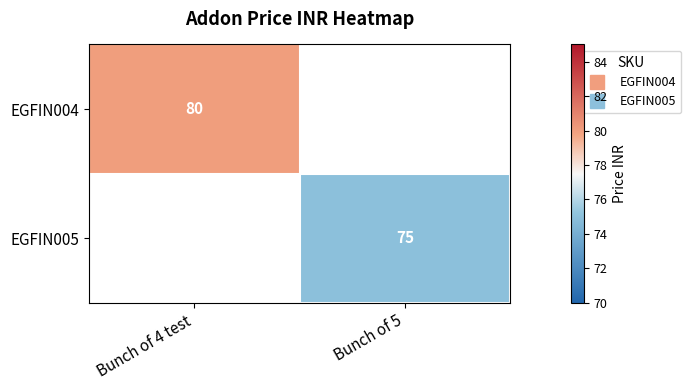

Which category has the highest value across all series?

Bunch of 4 test